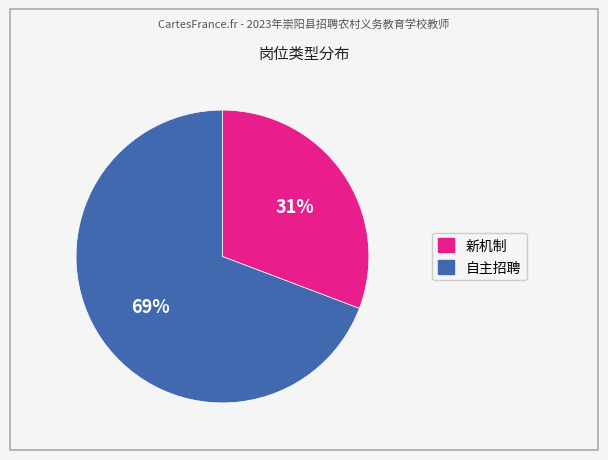

Which has a higher value, 新机制 or 自主招聘?

自主招聘